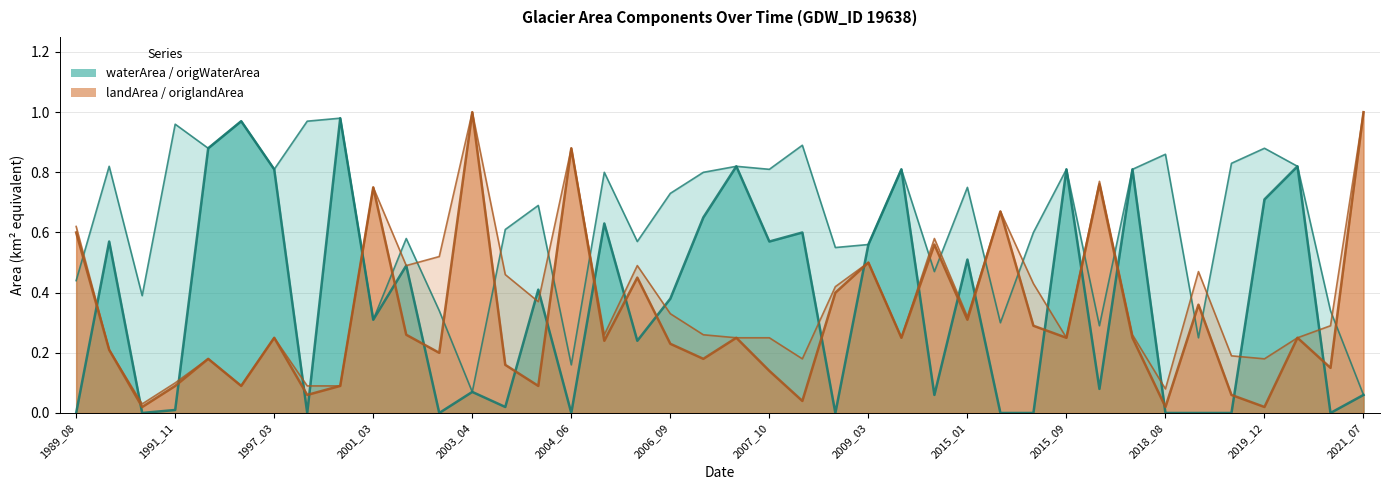

What is the sum of the landArea values at 2004_06 and 2016_09?

1.6